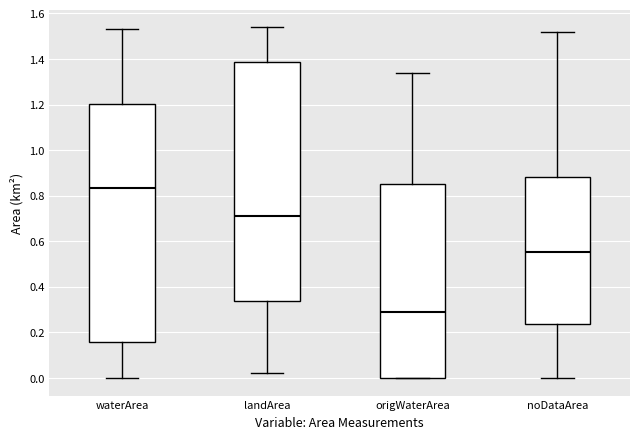

Reading left to right, transcribe this box plot: for each box, give where its median line is, the range the box spans, and where its two whiskers end, as read against the y-axis. The values are not printed on the chart, so give them approximately, as read against the axis.

waterArea: median 0.84, box 0.16 to 1.20, whiskers 0.00 to 1.54
landArea: median 0.72, box 0.34 to 1.38, whiskers 0.02 to 1.54
origWaterArea: median 0.30, box 0.00 to 0.86, whiskers 0.00 to 1.34
noDataArea: median 0.56, box 0.24 to 0.88, whiskers 0.00 to 1.52